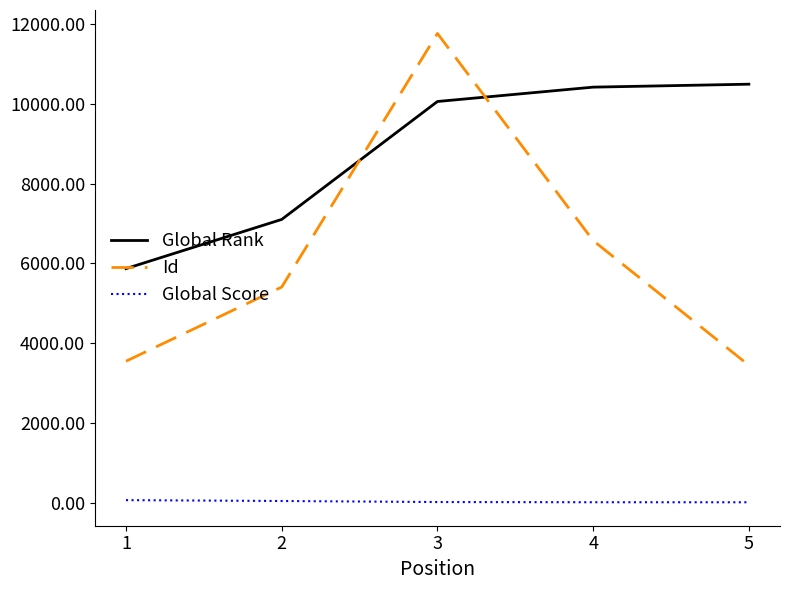

Rank the series by their average value, from lowest to highest.

Global Score, Id, Global Rank